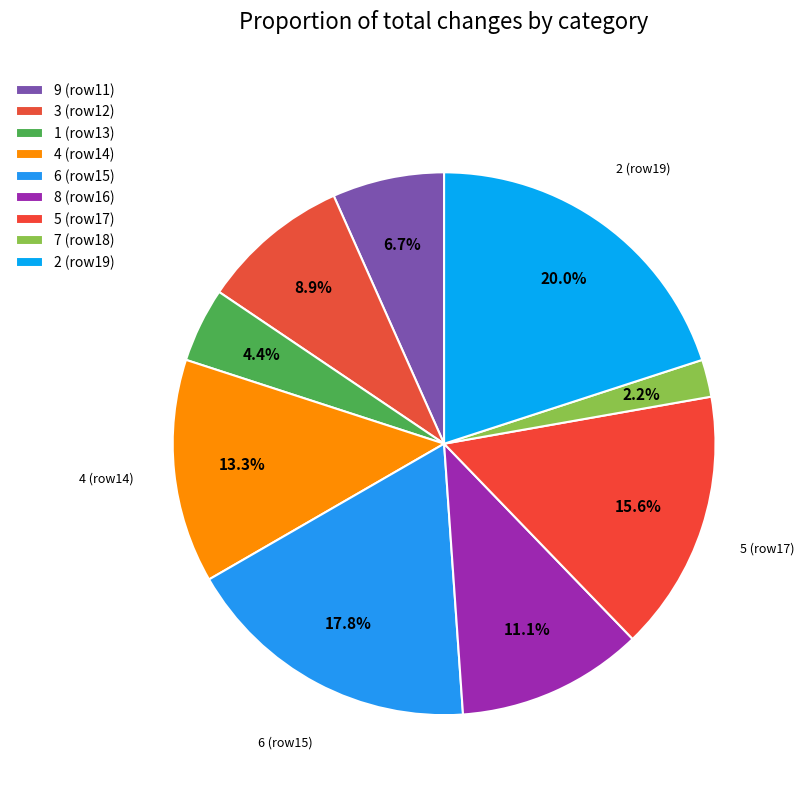

How many segments does this pie chart have?

9